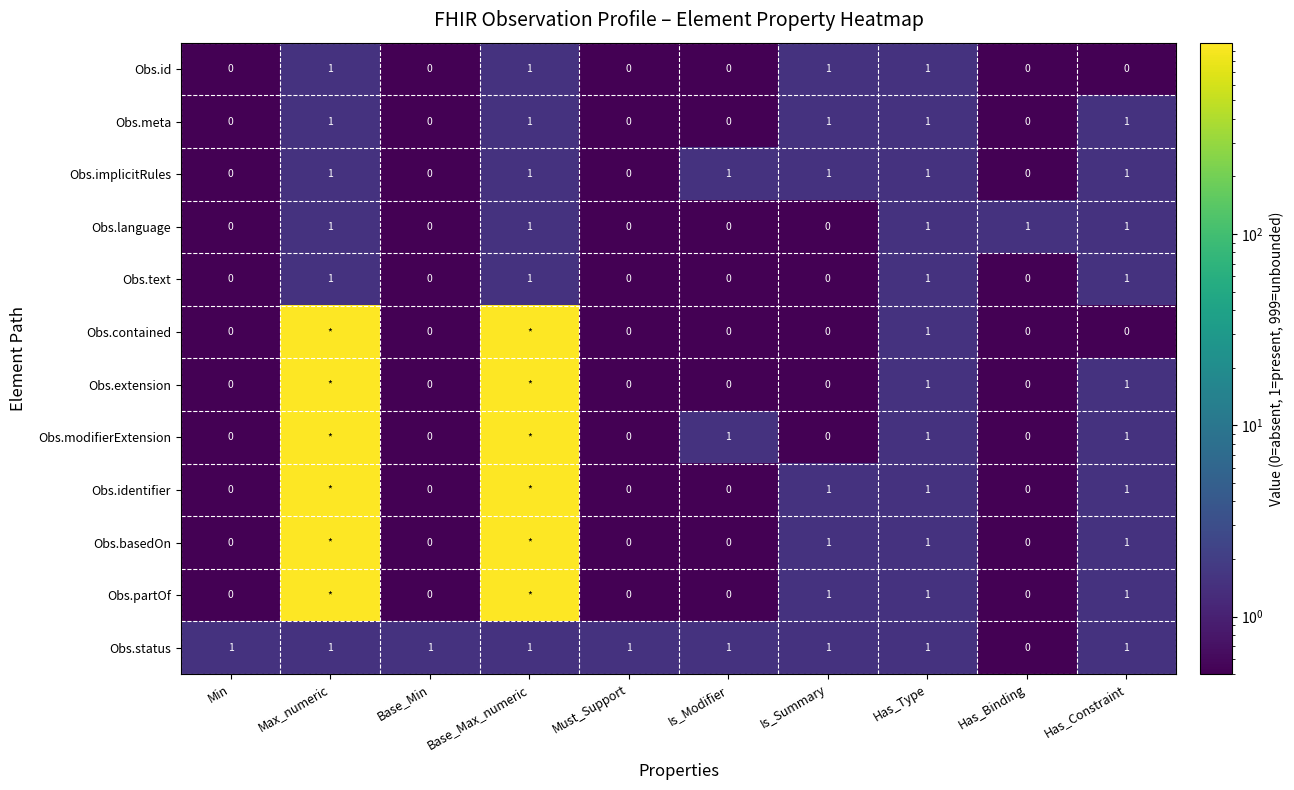

How many Obs.implicitRules values are between 0 and 1?

10